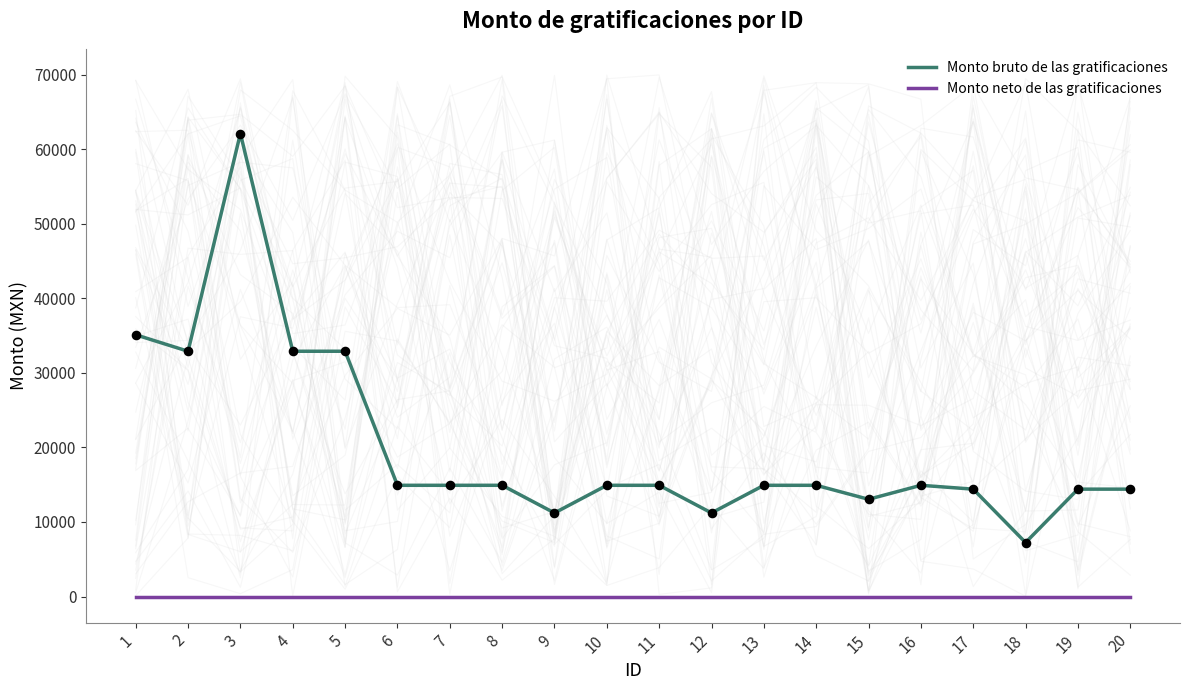

Which series reaches the maximum Y coordinate?

Monto bruto de las gratificaciones